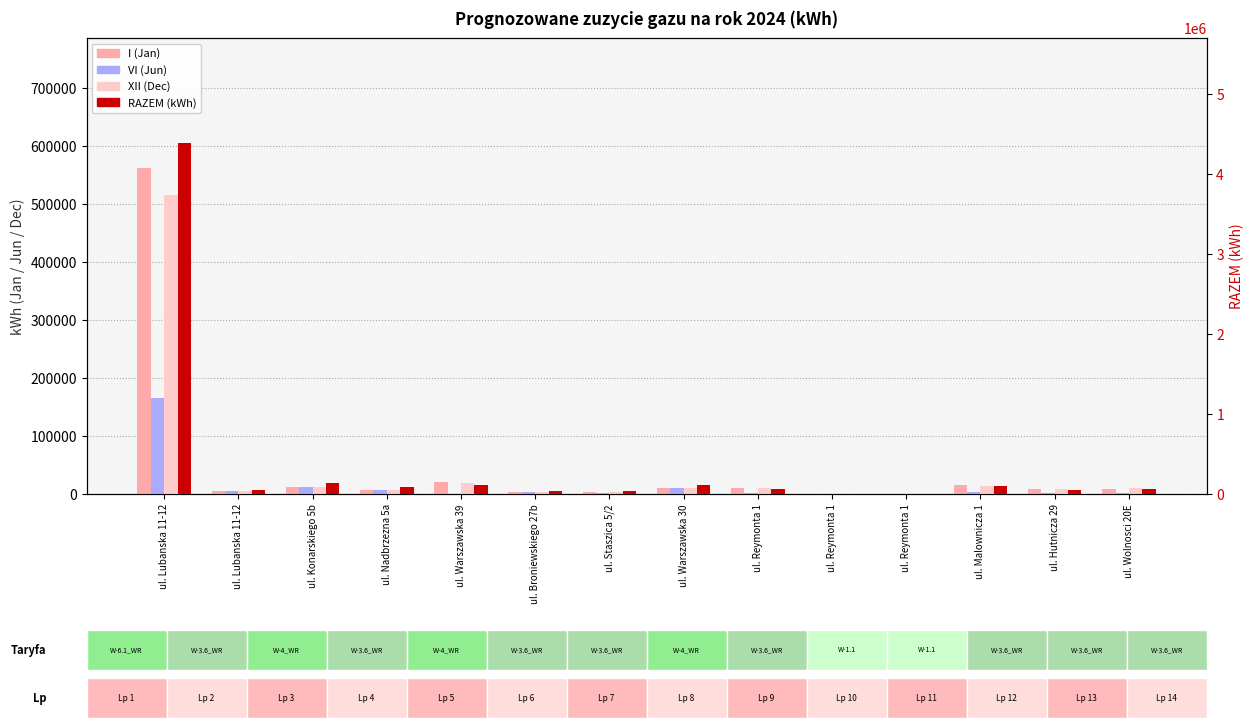

How many bars are there in each group?

4